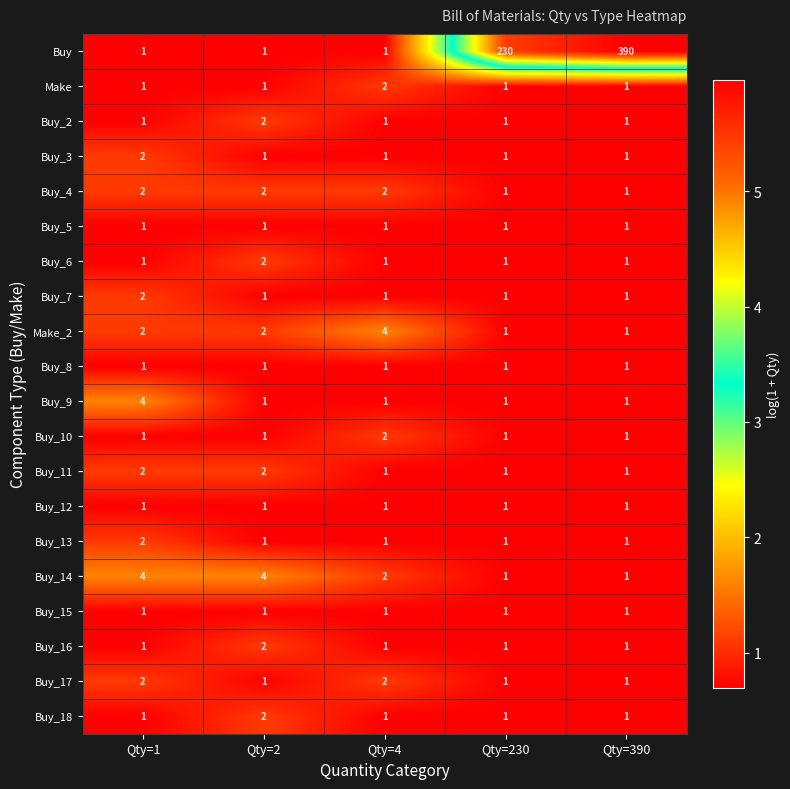

What is the sum of all Buy_5 values?

5